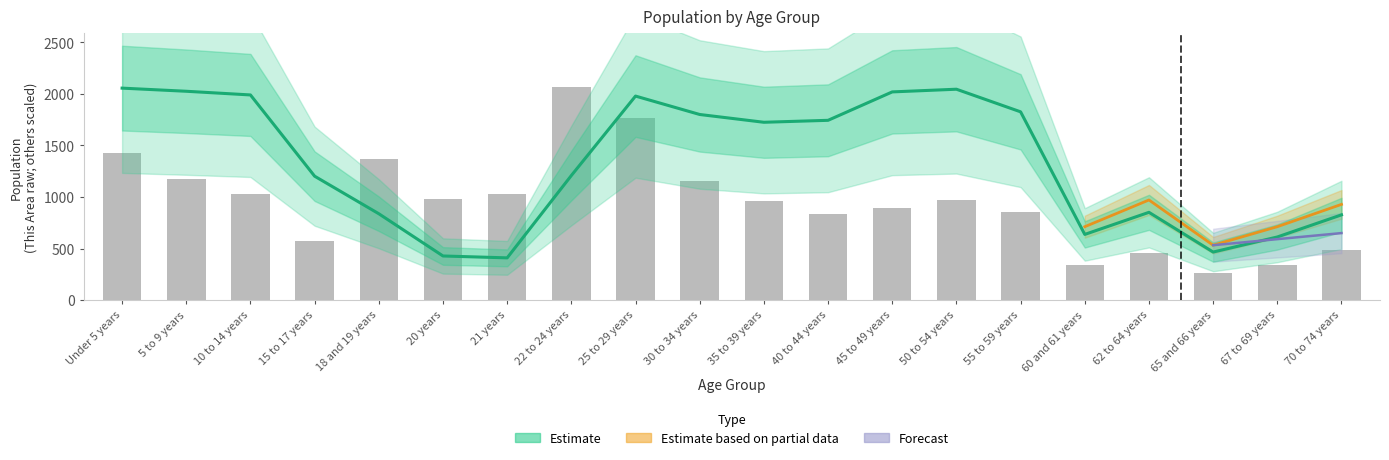

What is the total value across all series at 50 to 54 years?

3010.3